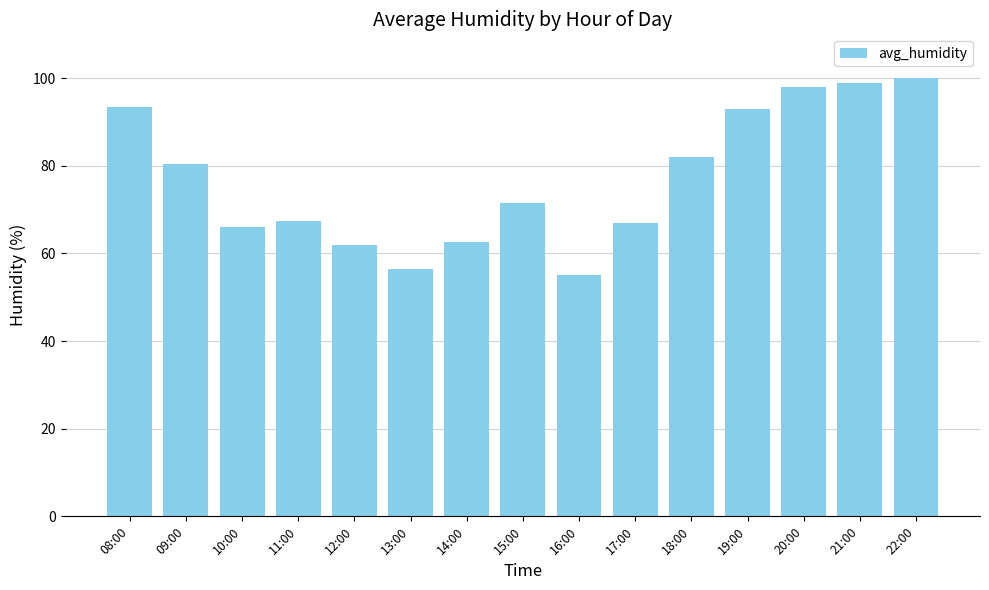

What is the approximate value at 21:00?

99.0